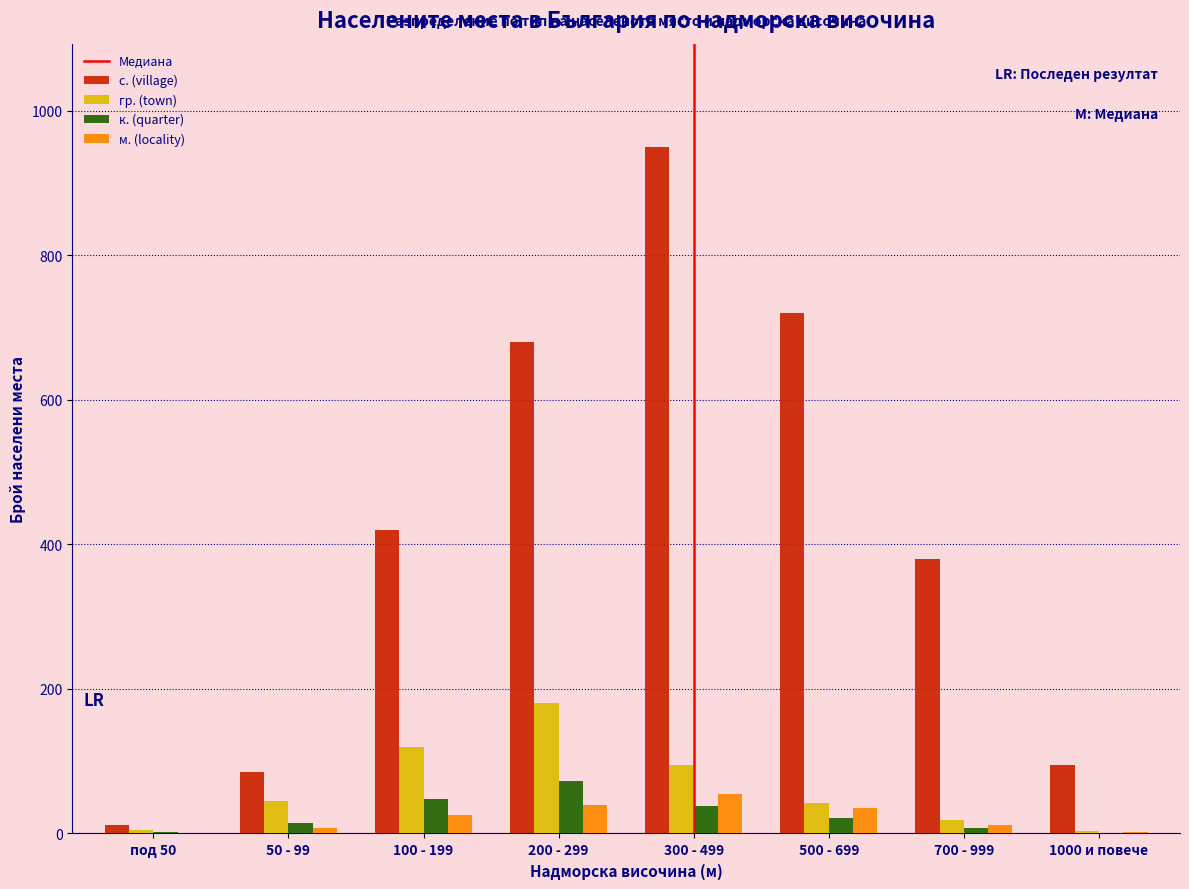

At which category is the sum across all series the highest?

300 - 499